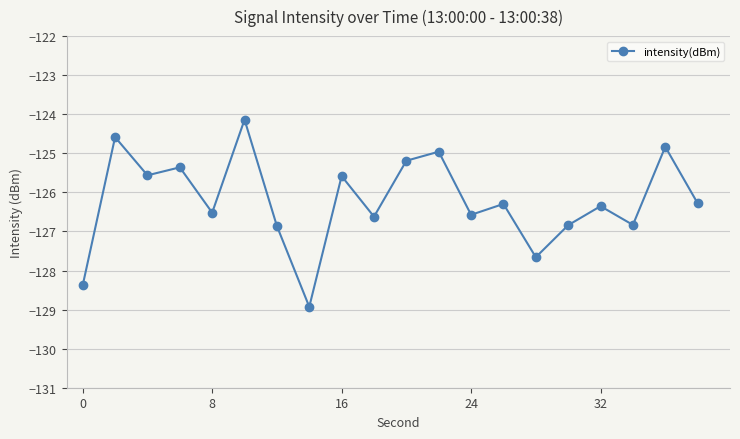

True or false: the data has more than 1 interior local peaks.

True